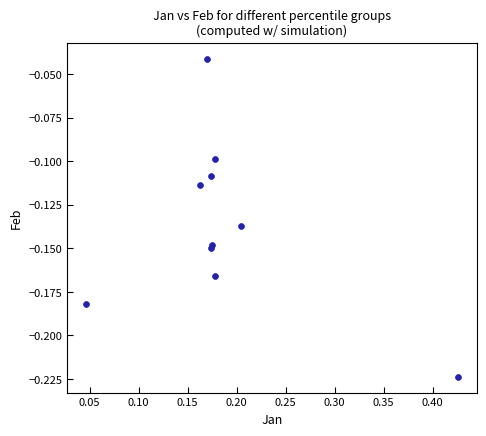

What is the range of X values (max minus min)?

0.4